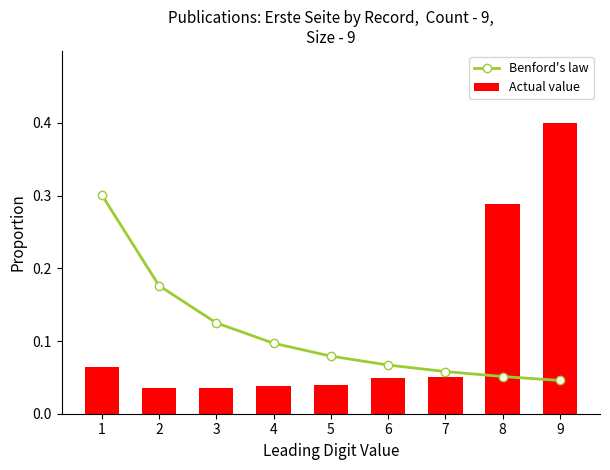

Which series has the largest range (max minus min)?

Actual value